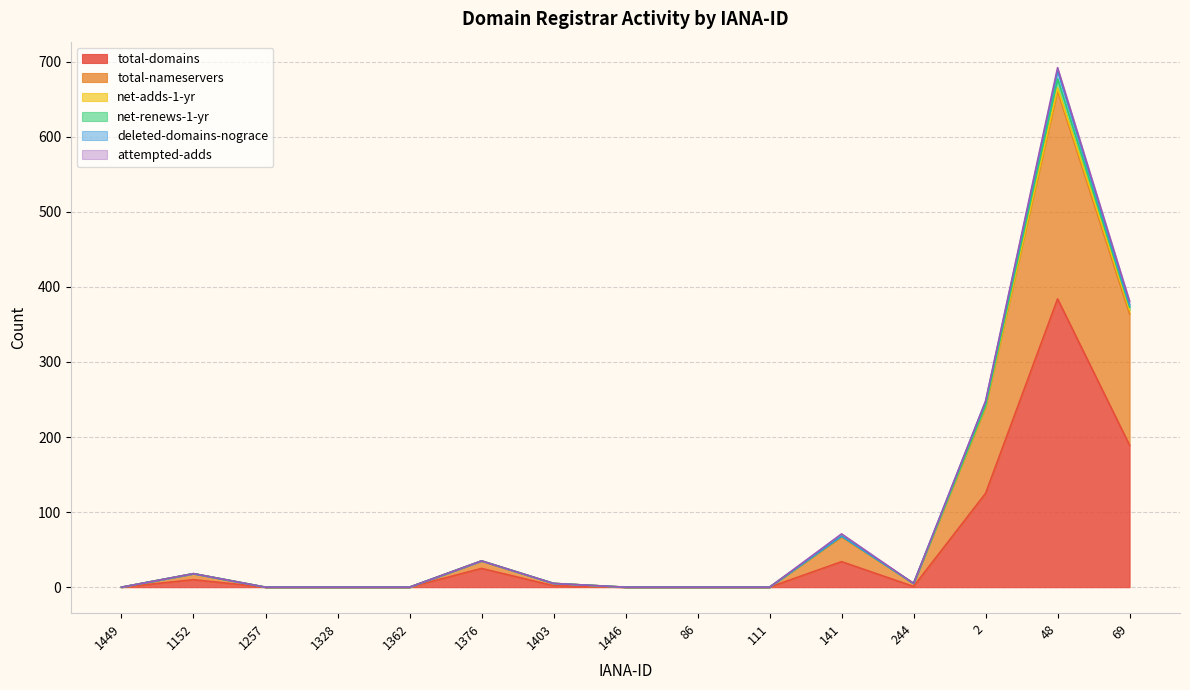

Between 1403 and 1328, which is larger?

1403